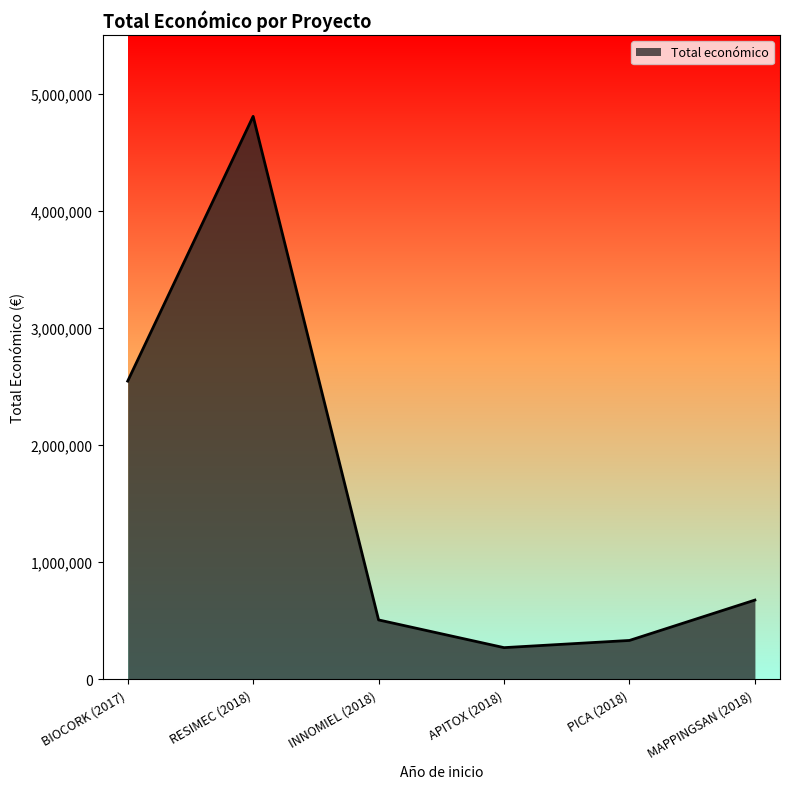

How many interior local peaks (higher than both neighbors) does the data have?

1